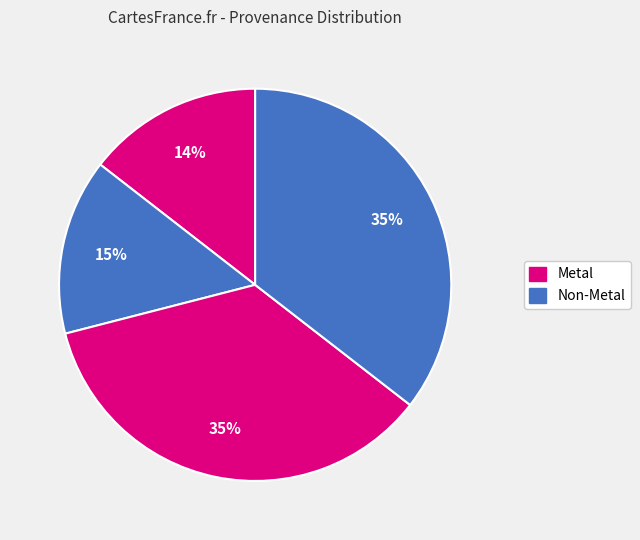

Count the number of slices in the pie.

4